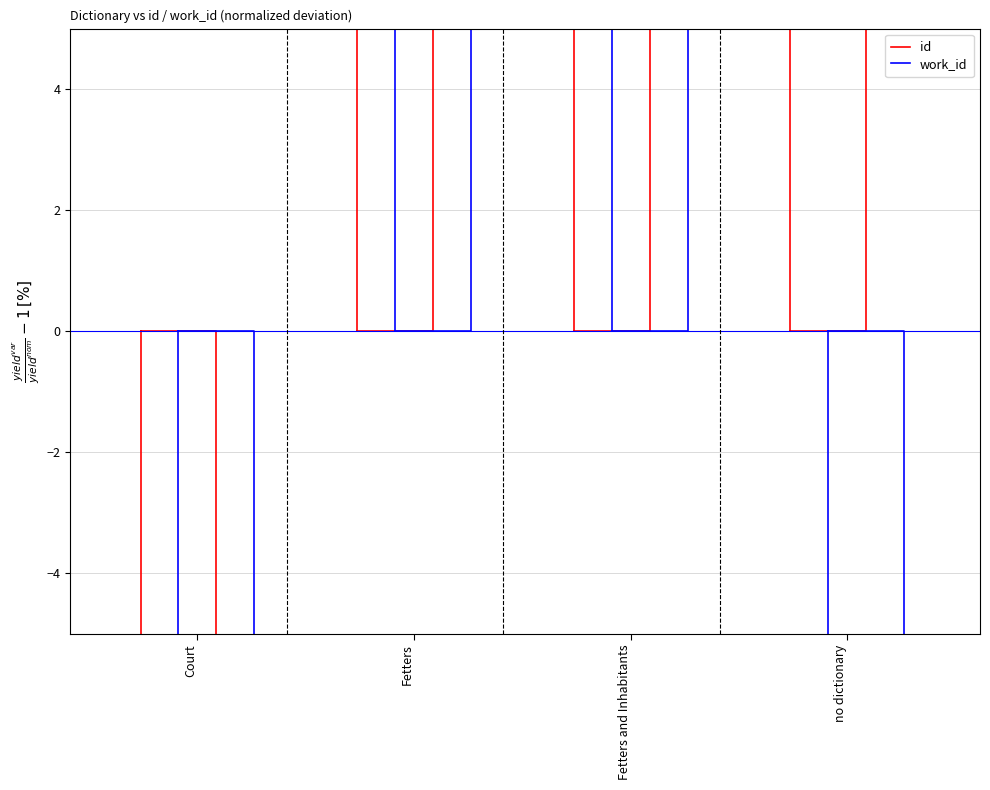

At which label is id closest to -21?

Court